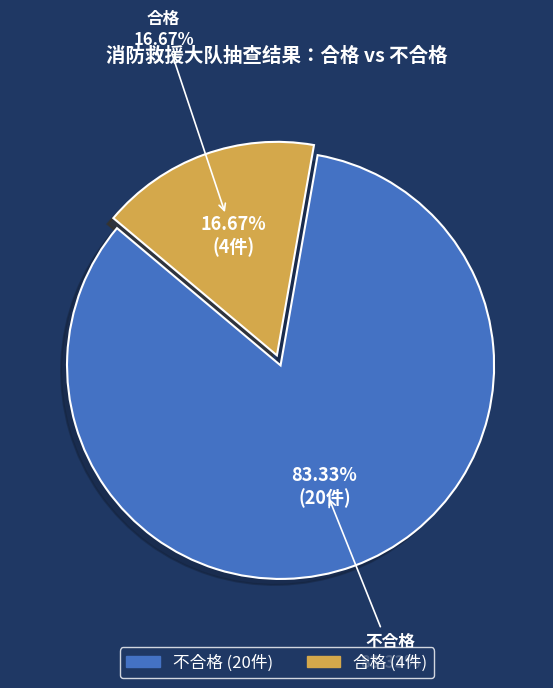

To the nearest percent, what portion does 合格 represent?

17%